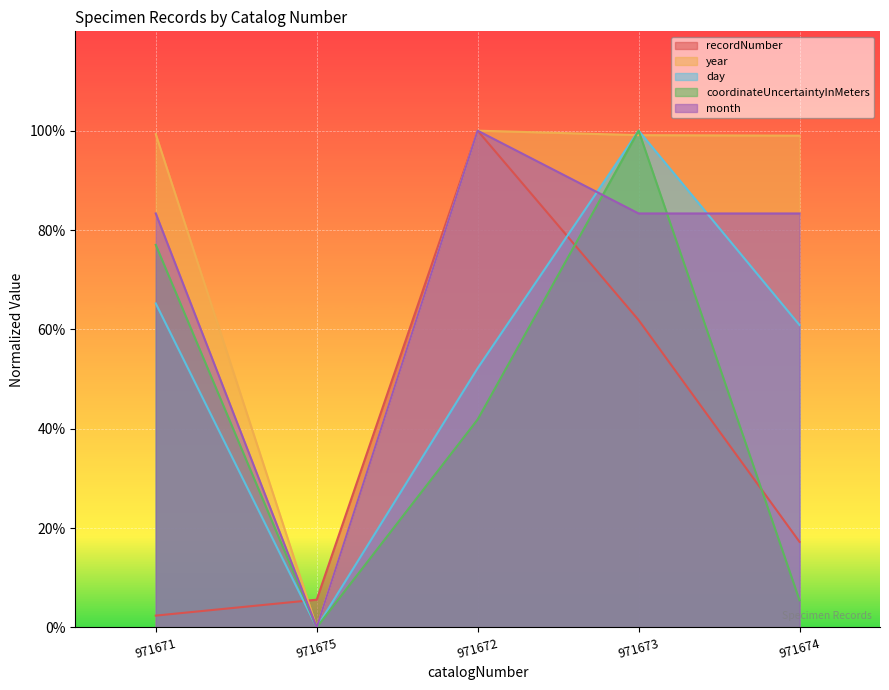

Where is the first local maximum for month?

971672